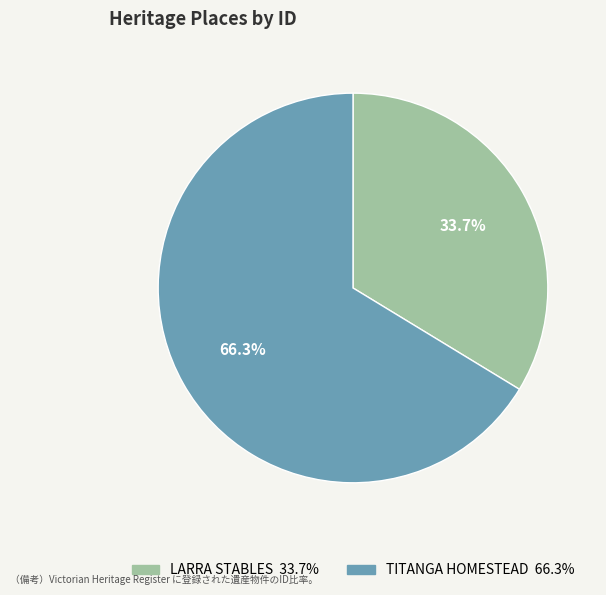

Which category has the smallest portion of the pie?

LARRA STABLES